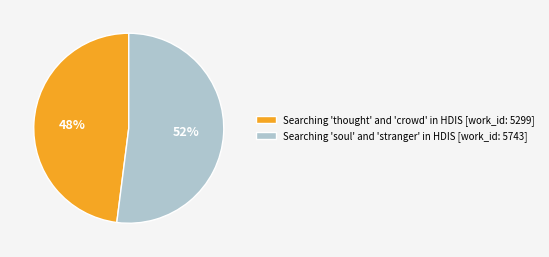

Between Searching 'thought' and 'crowd' in HDIS [work_id: 5299] and Searching 'soul' and 'stranger' in HDIS [work_id: 5743], which is larger?

Searching 'soul' and 'stranger' in HDIS [work_id: 5743]